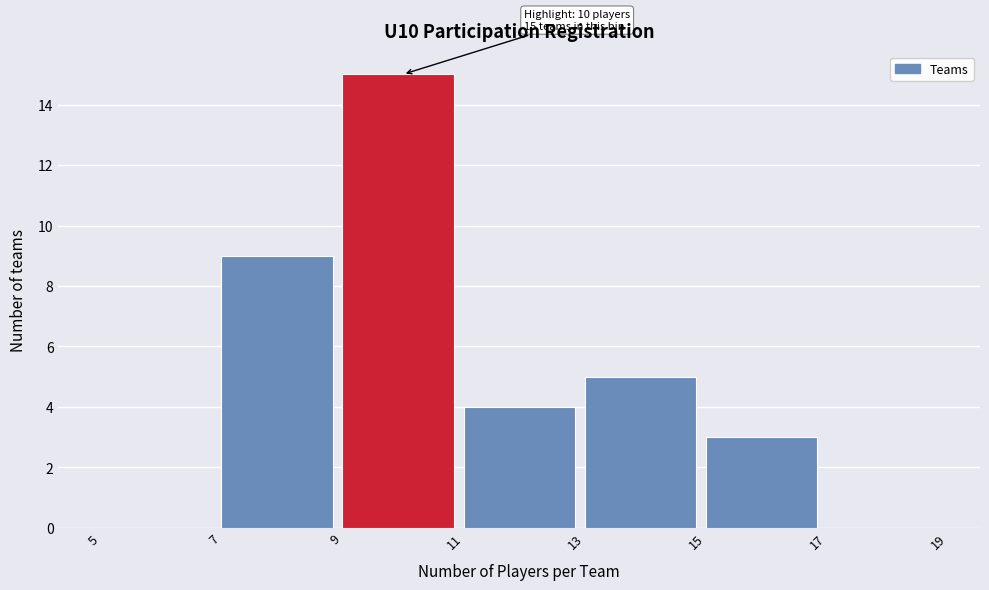

Which range on the x-axis has the tallest bar?

9 to 11